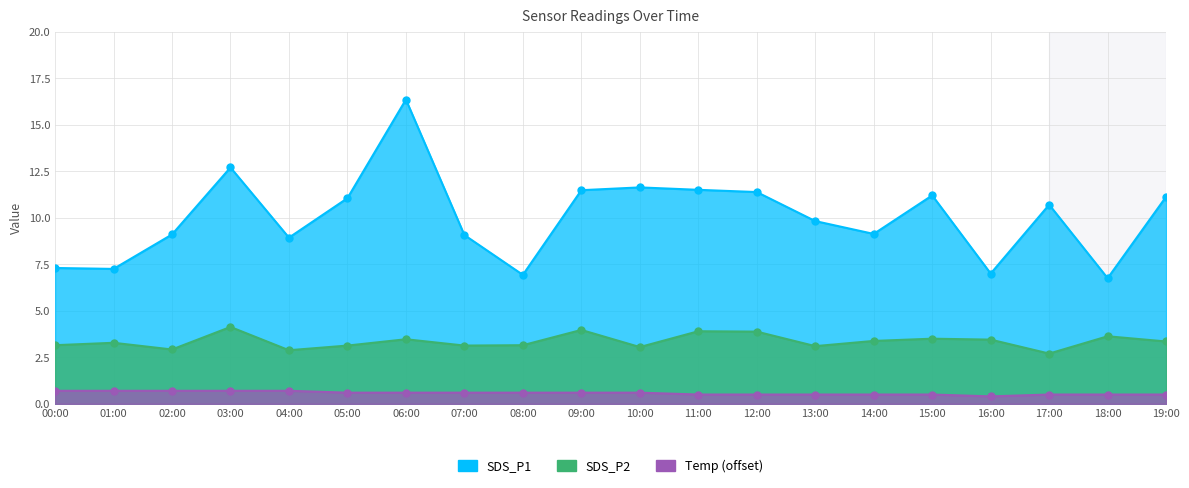

Between 08:00 and 17:00, which series saw the biggest shift?

SDS_P1